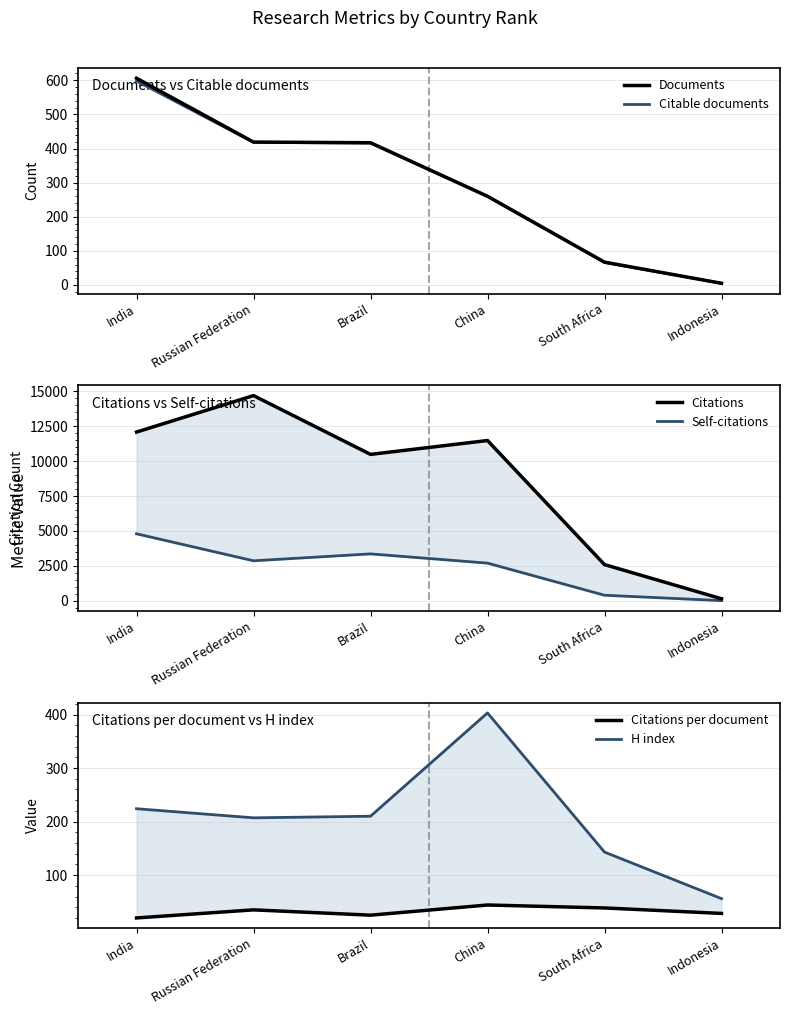

Which series has the largest range (max minus min)?

Citations